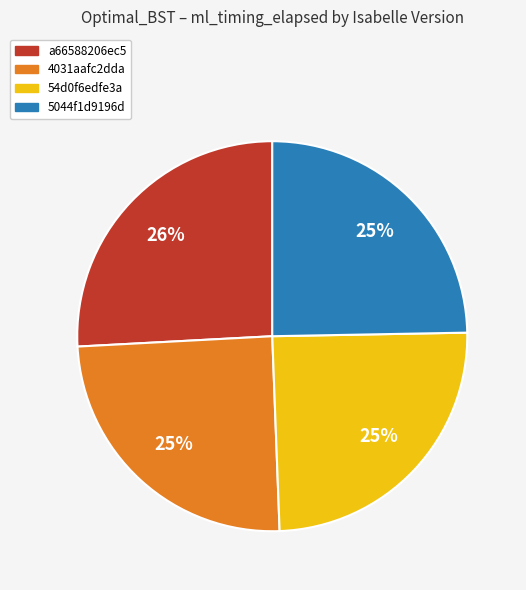

To the nearest percent, what is the average slice percentage?

25%